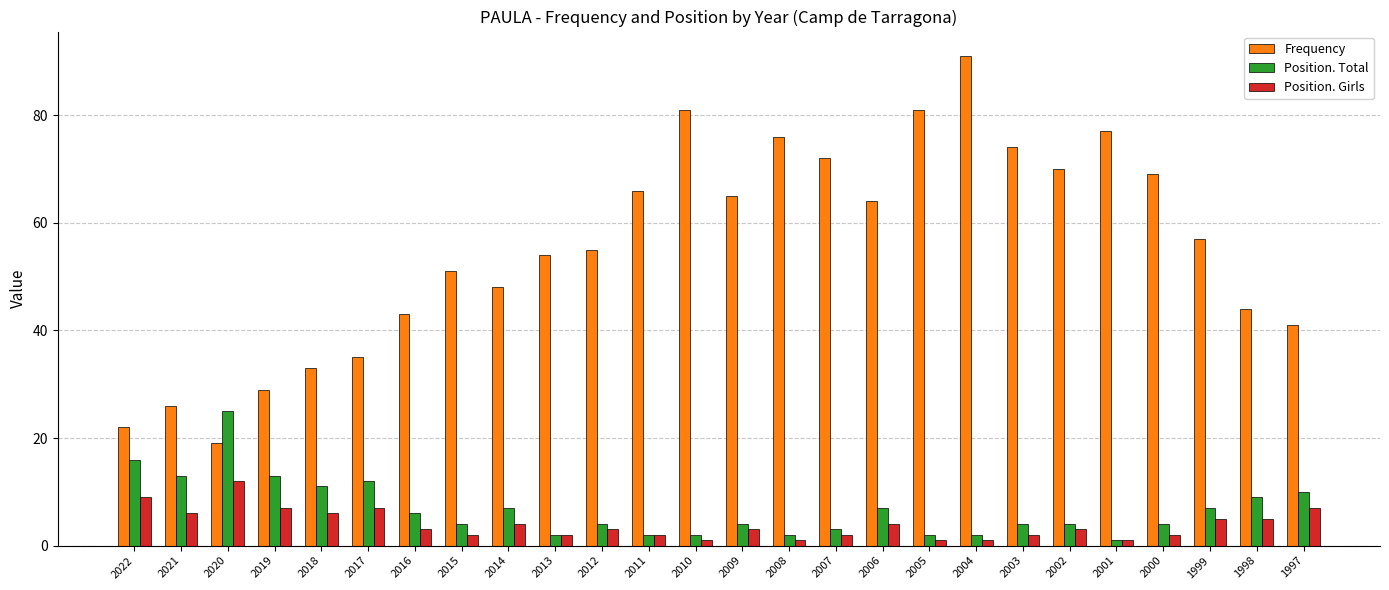

Reading right to left, what are all the values shown in this chart?

Frequency: 1997=41	1998=44	1999=57	2000=69	2001=77	2002=70	2003=74	2004=91	2005=81	2006=64	2007=72	2008=76	2009=65	2010=81	2011=66	2012=55	2013=54	2014=48	2015=51	2016=43	2017=35	2018=33	2019=29	2020=19	2021=26	2022=22
Position. Total: 1997=10	1998=9	1999=7	2000=4	2001=1	2002=4	2003=4	2004=2	2005=2	2006=7	2007=3	2008=2	2009=4	2010=2	2011=2	2012=4	2013=2	2014=7	2015=4	2016=6	2017=12	2018=11	2019=13	2020=25	2021=13	2022=16
Position. Girls: 1997=7	1998=5	1999=5	2000=2	2001=1	2002=3	2003=2	2004=1	2005=1	2006=4	2007=2	2008=1	2009=3	2010=1	2011=2	2012=3	2013=2	2014=4	2015=2	2016=3	2017=7	2018=6	2019=7	2020=12	2021=6	2022=9